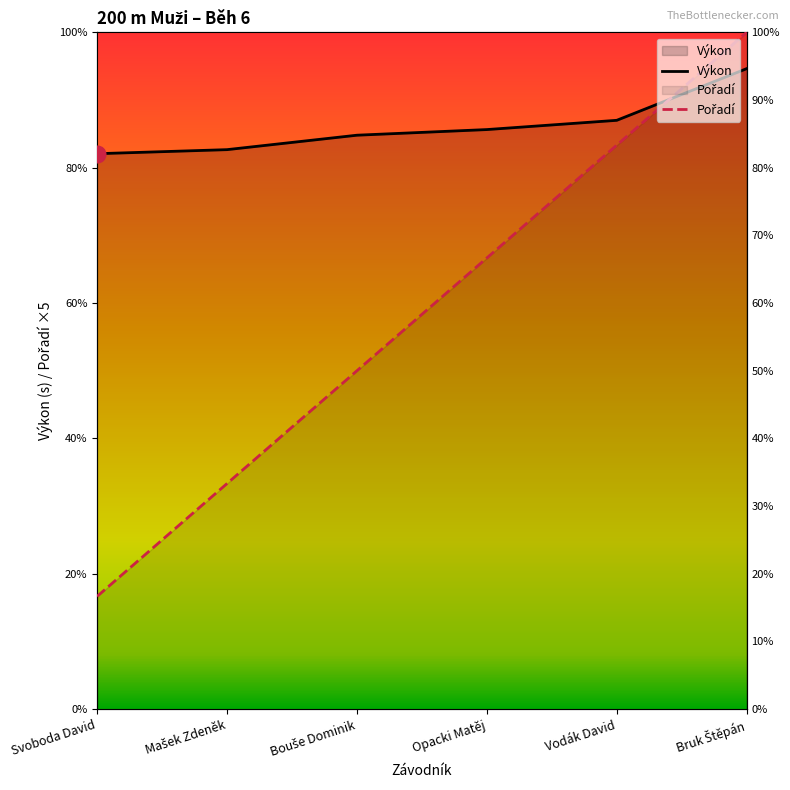

Reading left to right, list all the values displayed in this chart.

Pořadí: 5.0	10.0	15.0	20.0	25.0	30.0
Výkon: 24.6	24.8	25.4	25.7	26.1	28.4